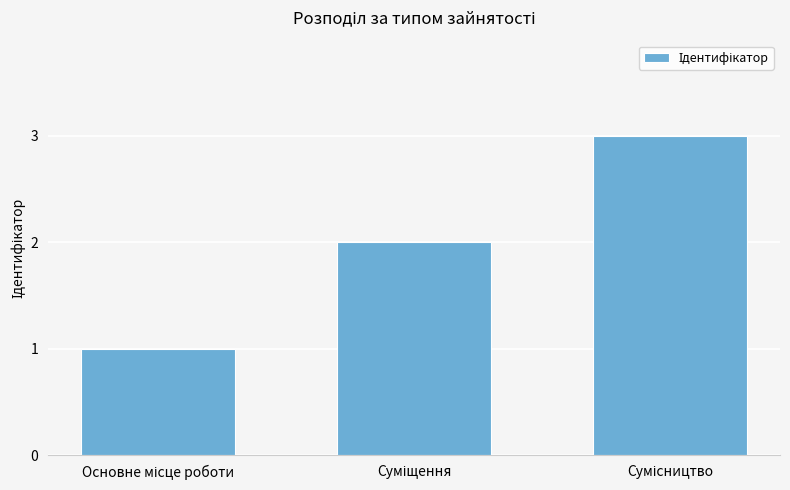

What is the minimum value shown in the chart?

1